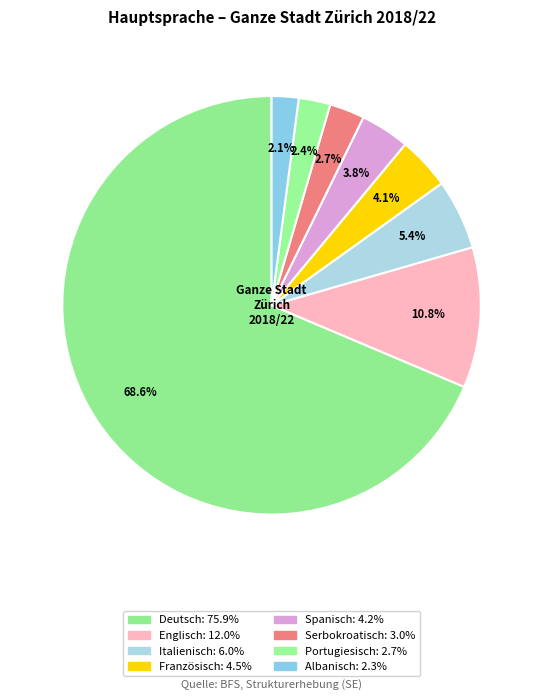

How many slices are in this pie chart?

8